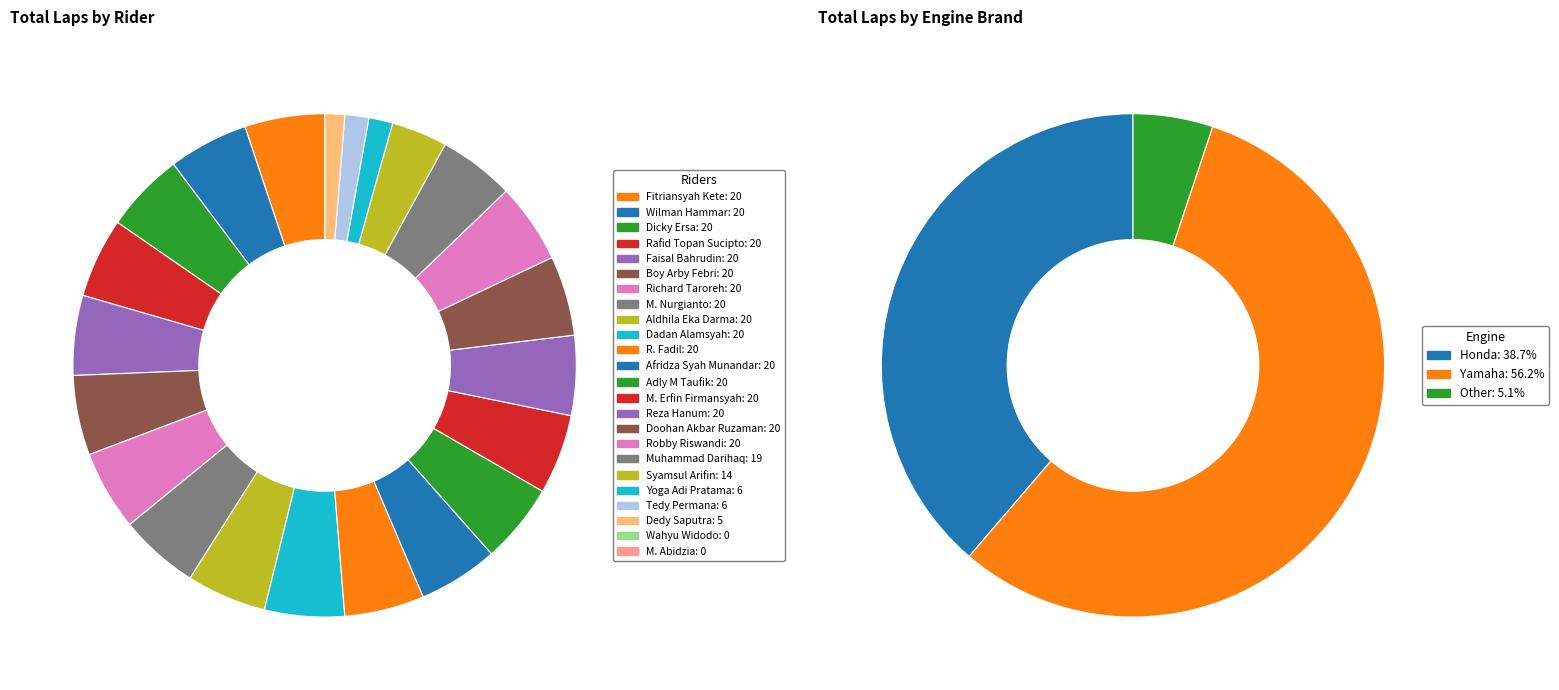

Rank the categories by value from highest to lowest.

Fitriansyah Kete, Wilman Hammar, Dicky Ersa, Rafid Topan Sucipto, Faisal Bahrudin, Boy Arby Febri, Richard Taroreh, M. Nurgianto, Aldhila Eka Darma, Dadan Alamsyah, R. Fadil, Afridza Syah Munandar, Adly M Taufik, M. Erfin Firmansyah, Reza Hanum, Doohan Akbar Ruzaman, Robby Riswandi, Muhammad Darihaq, Syamsul Arifin, Yoga Adi Pratama, Tedy Permana, Dedy Saputra, Wahyu Widodo, M. Abidzia